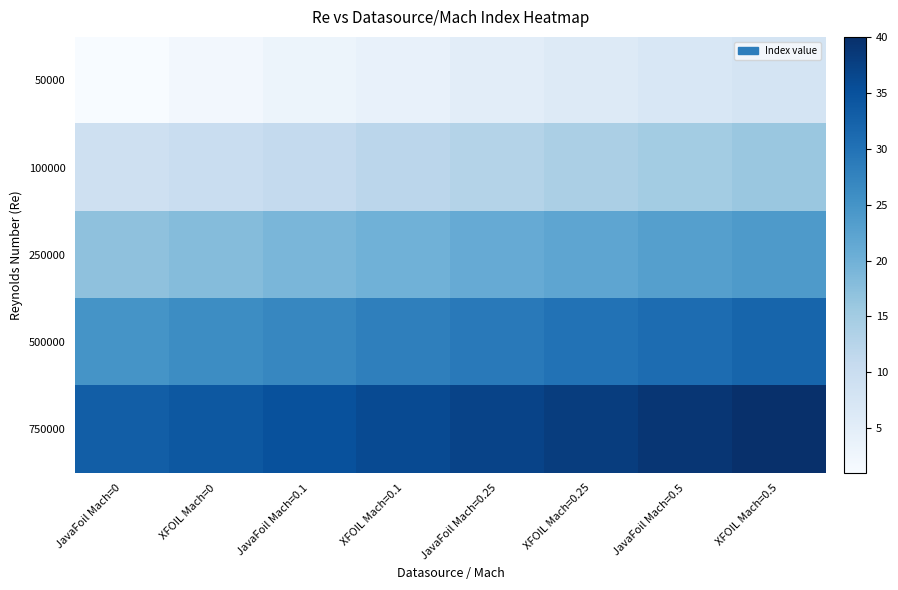

At which category is the sum across all series the highest?

XFOIL Mach=0.5